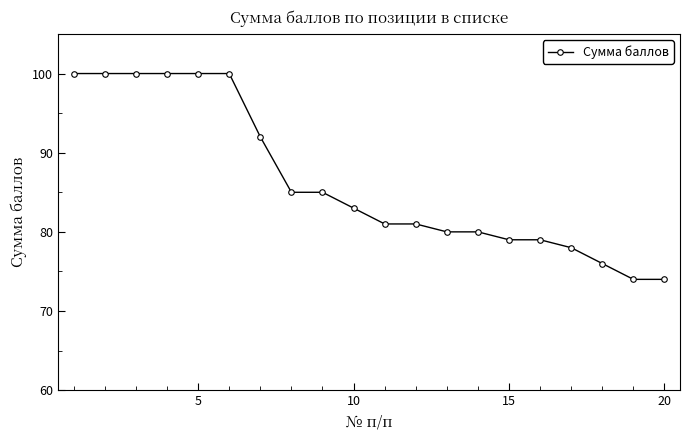

What is the smallest value displayed?

74